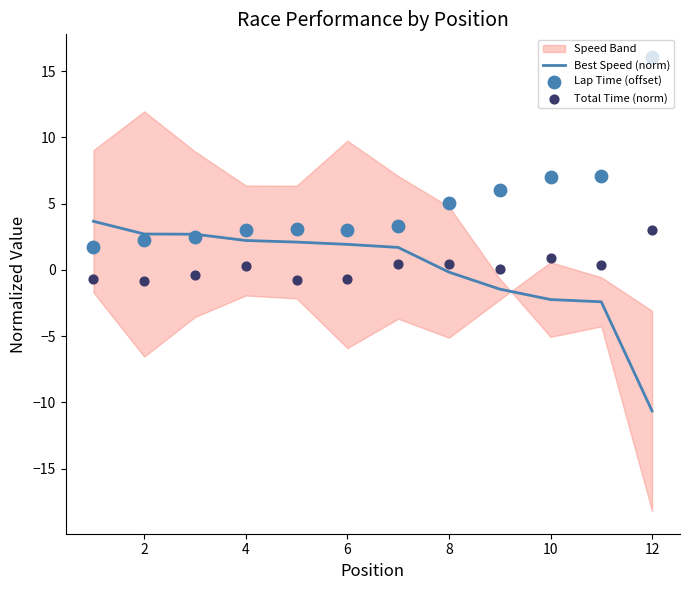

True or false: Best Speed (norm) has a value of 2.7 at 2.

True